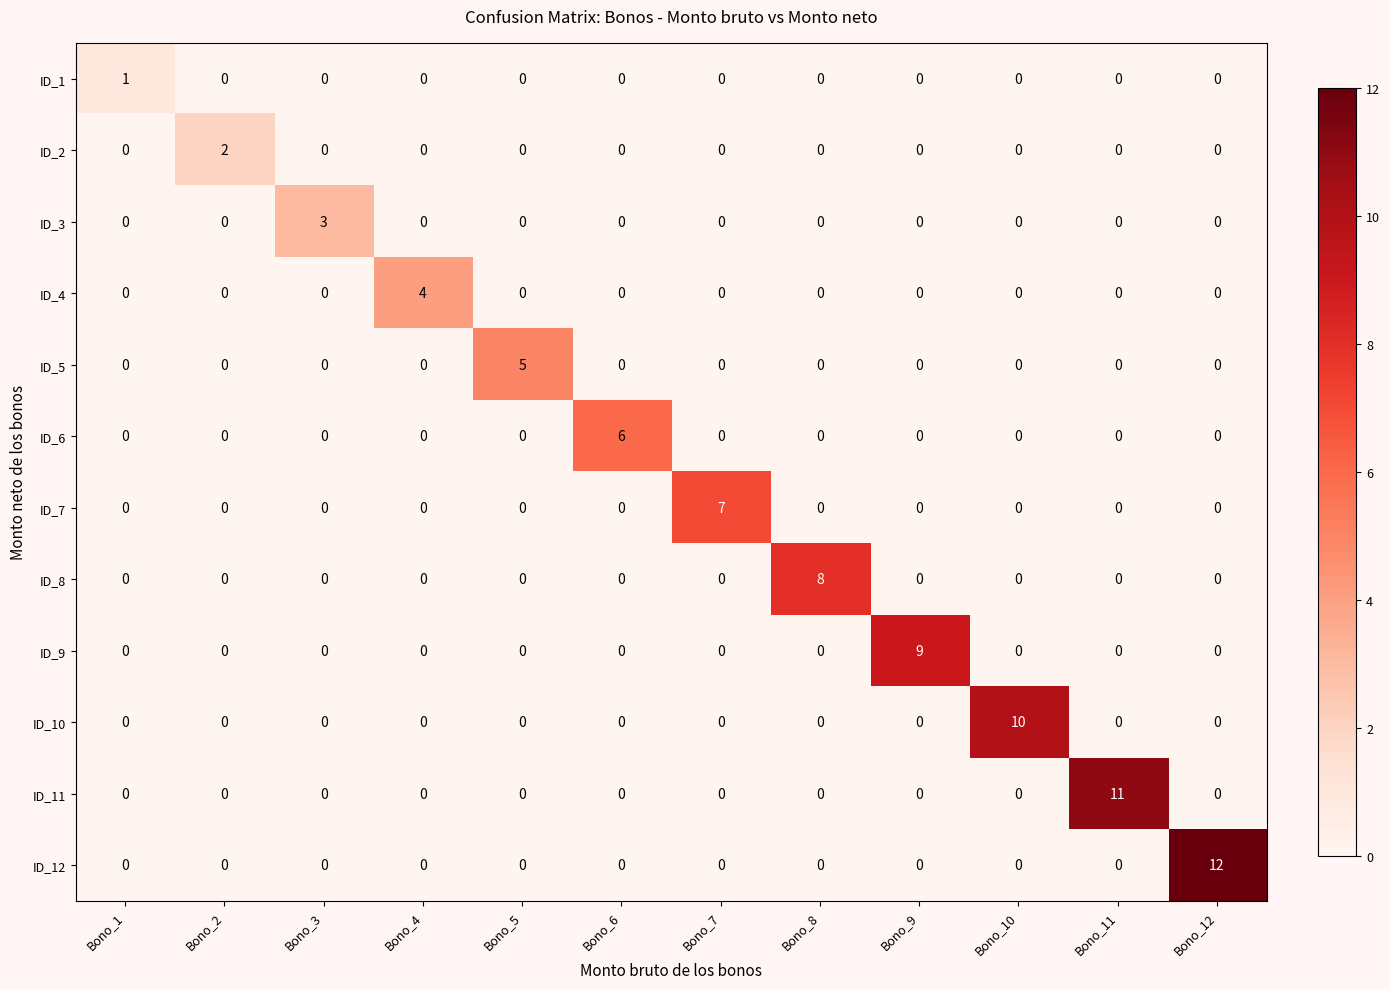

What is the maximum value shown in the chart?

12